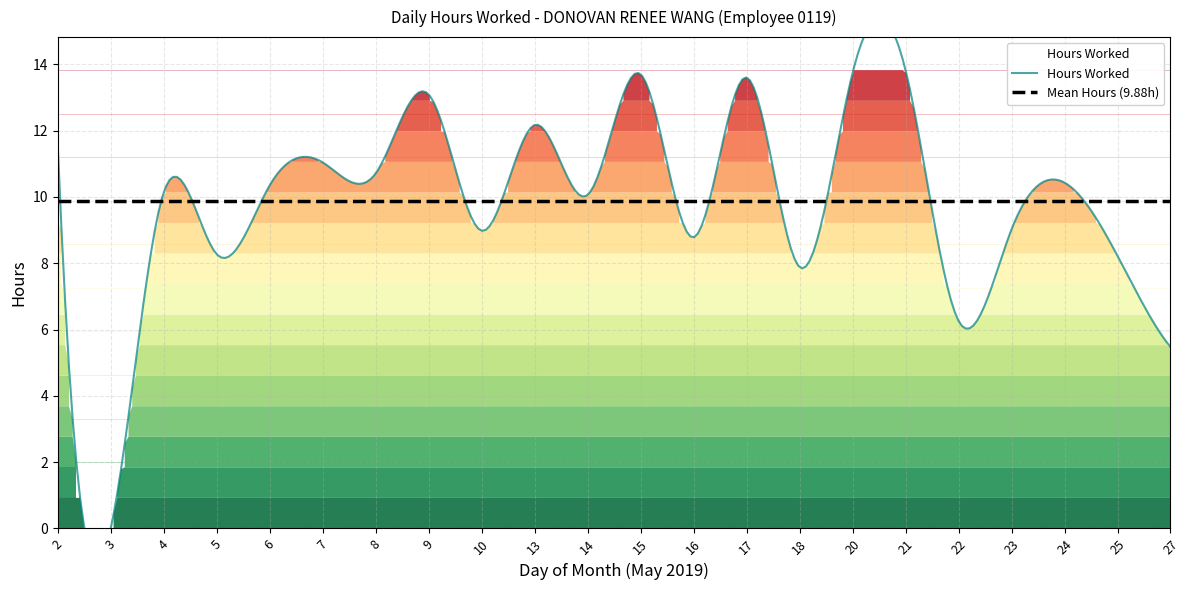

At which category is the sum across all series the highest?

21